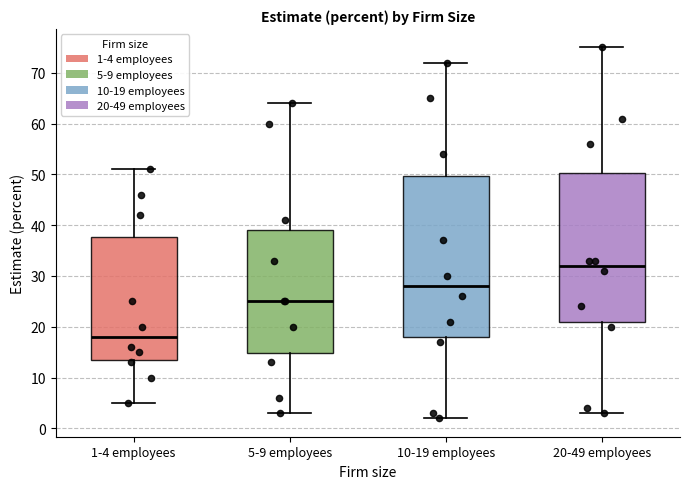

Reading left to right, read every box against the y-axis: the position of its median line, the range the box covers, and the ends of its whiskers. The values are not printed on the chart, so give them approximately, as read against the axis.

1-4 employees: median 18, box 14 to 38, whiskers 5 to 51
5-9 employees: median 25, box 15 to 39, whiskers 3 to 64
10-19 employees: median 28, box 18 to 50, whiskers 2 to 72
20-49 employees: median 32, box 21 to 50, whiskers 3 to 75